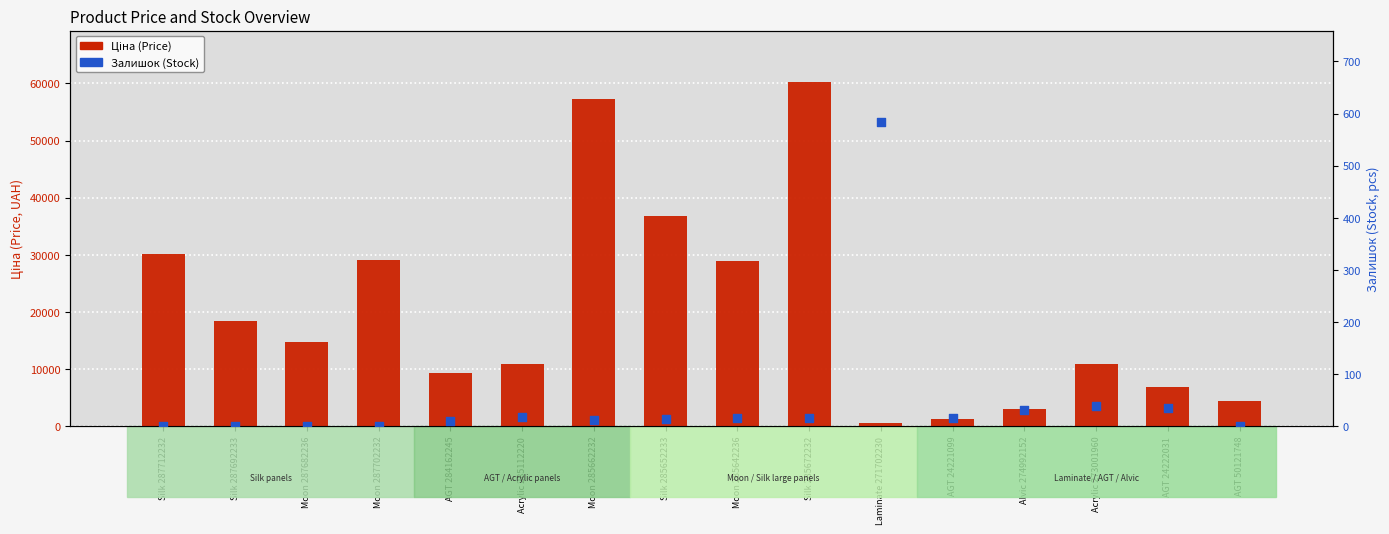

What are all the series names shown in the legend?

Ціна (Price), Залишок (Stock)